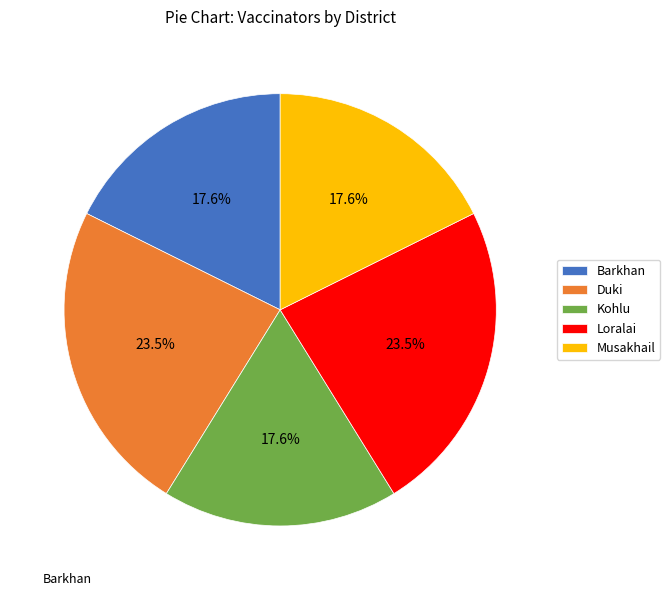

Which has a higher value, Duki or Barkhan?

Duki